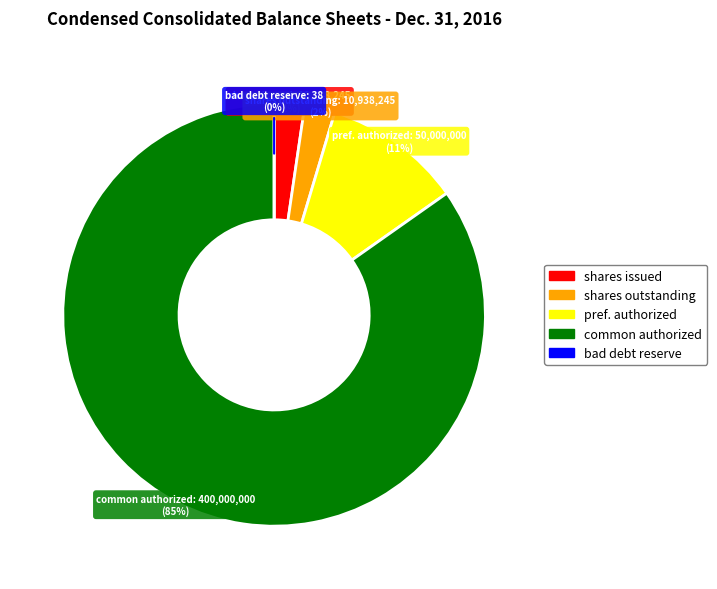

Combined, do Preferred stock, shares authorized and Common stock, shares outstanding account for over 50%?

No